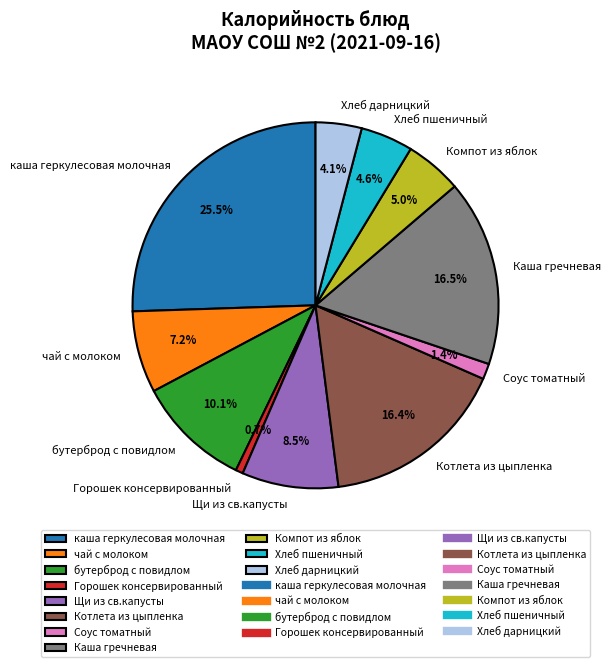

To the nearest percent, what is the average slice percentage?

9%